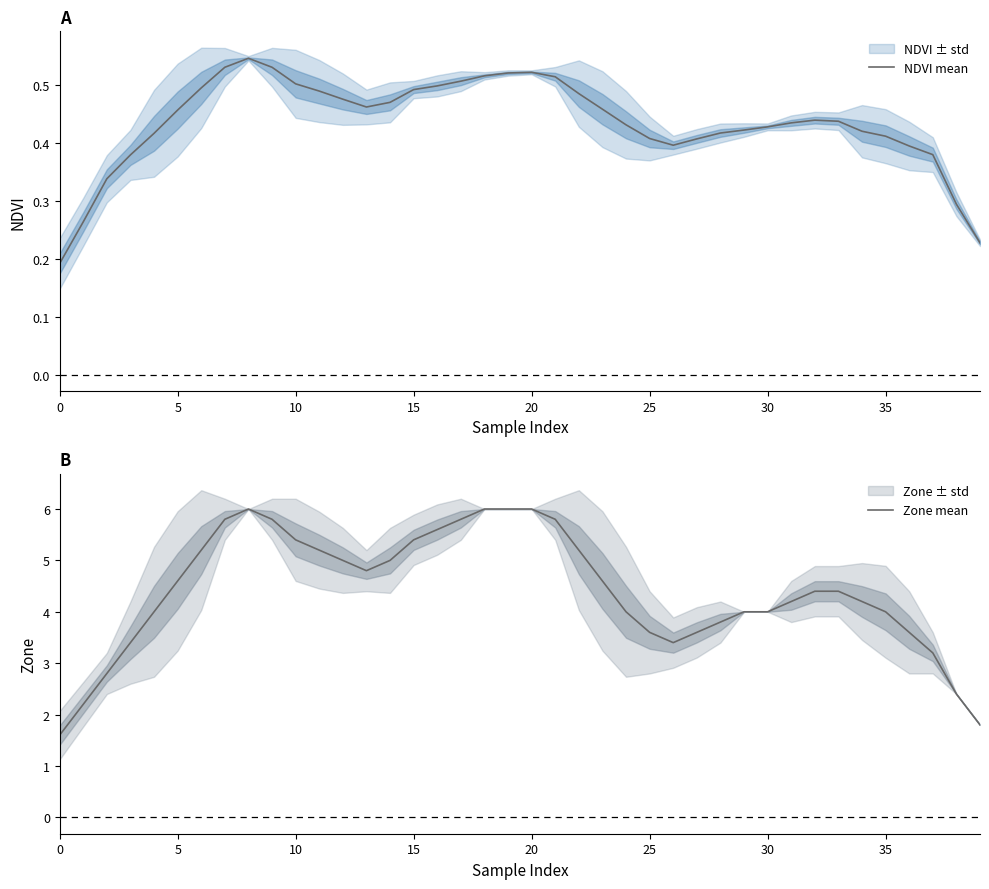

Is it true that NDVI mean equals 0.7 at 25?

False